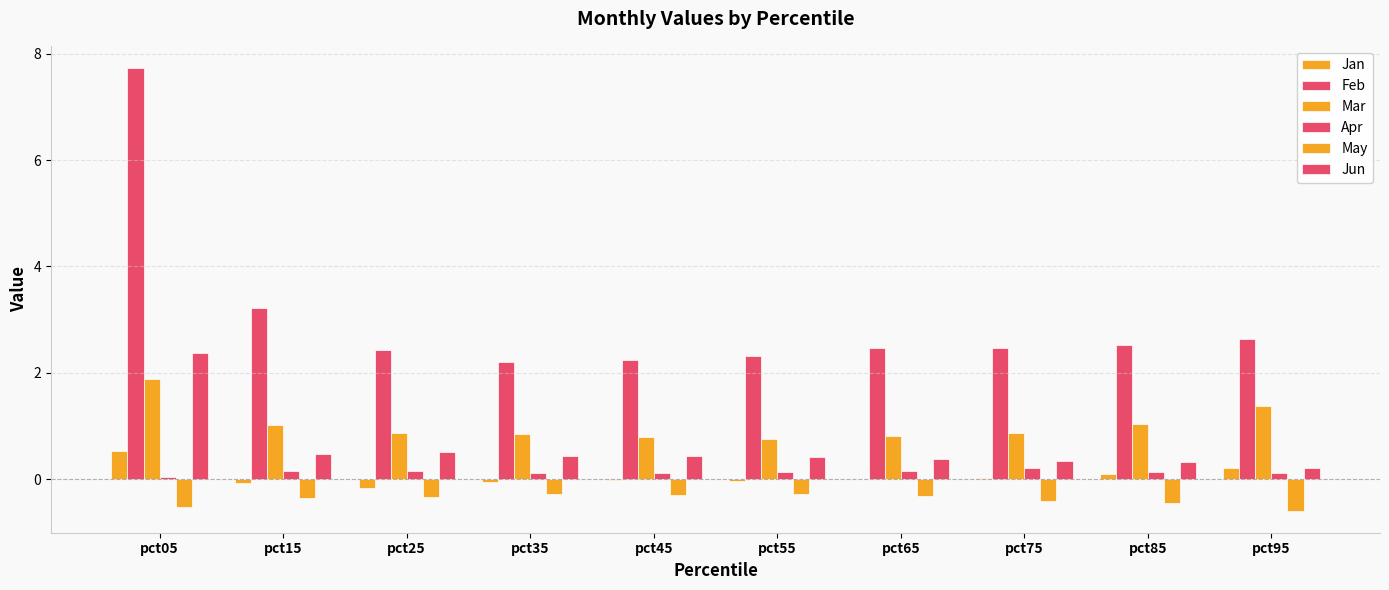

How many data points does each series have?

10